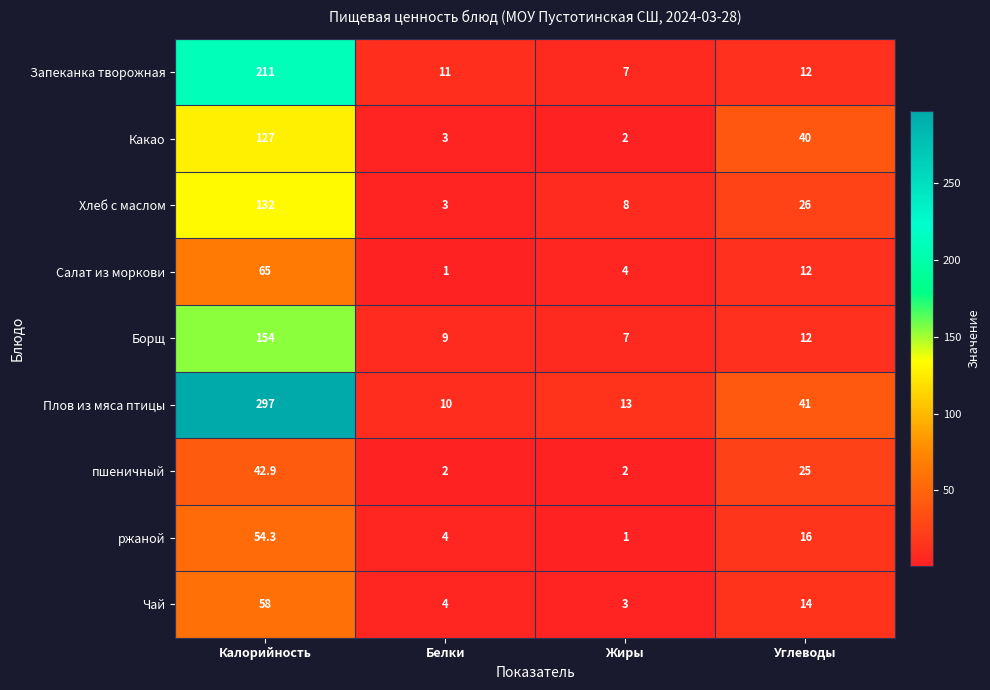

List the series in order of their peak value, lowest first.

пшеничный, ржаной, Чай, Салат из моркови, Какао, Хлеб с маслом, Борщ, Запеканка творожная, Плов из мяса птицы